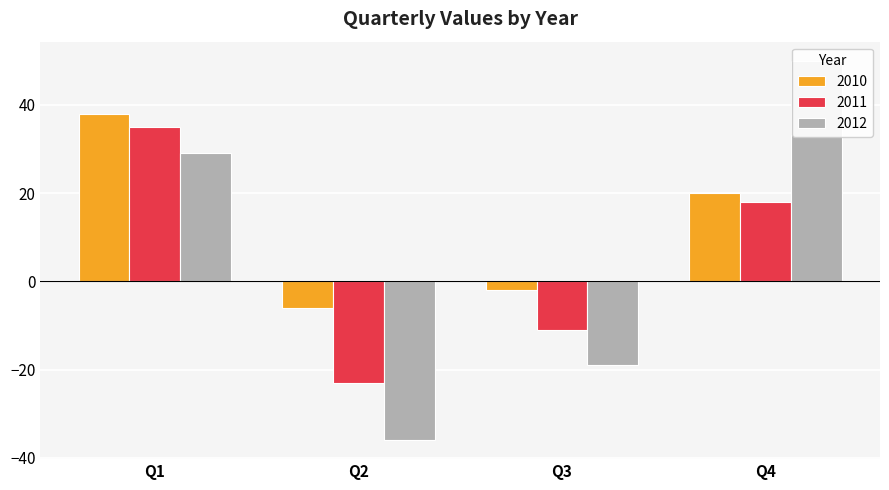

Is the value of 2012 at Q2 greater than the value of 2010 at Q4?

No